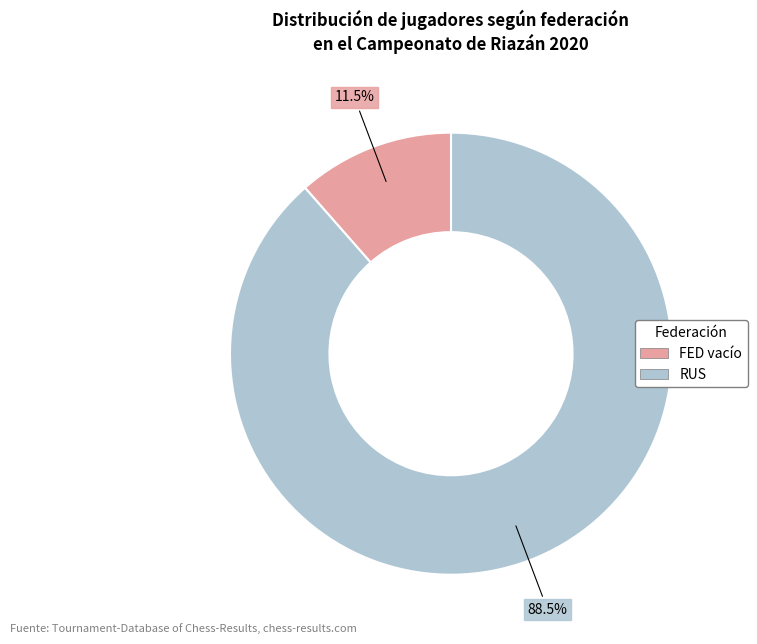

How many slices are in this pie chart?

2